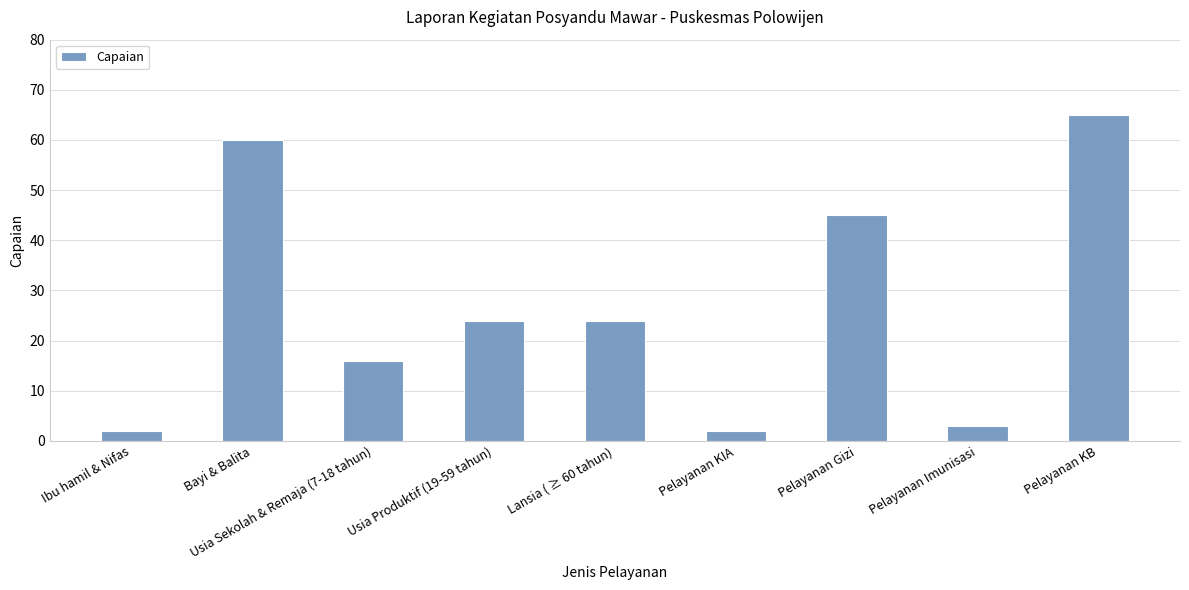

What is the difference between the maximum and minimum values?

63